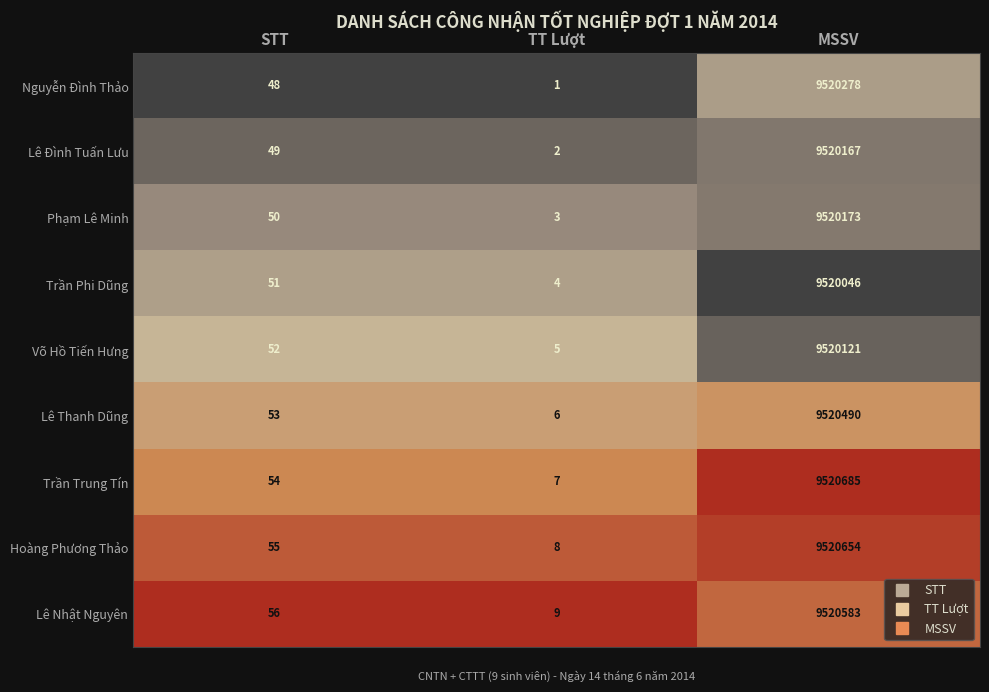

At which label does Nguyễn Đình Thảo reach its peak?

MSSV